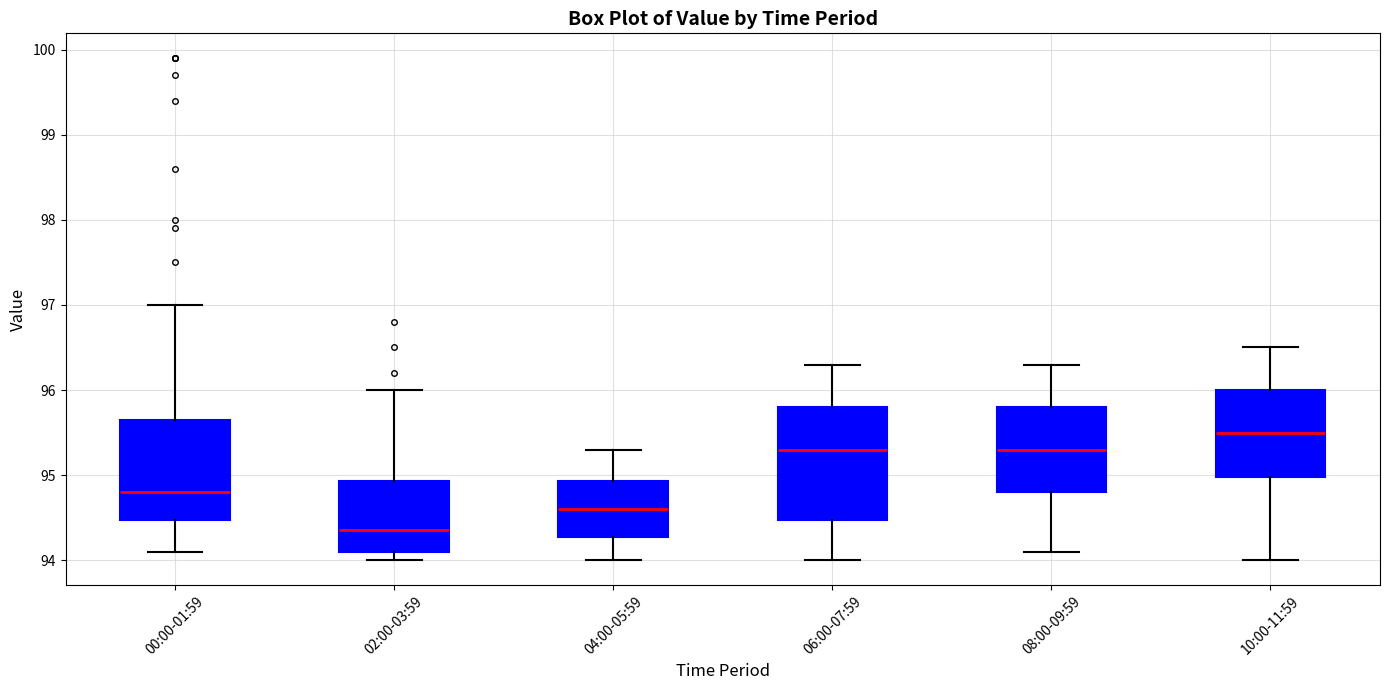

Reading left to right, transcribe this box plot: for each box, give where its median line is, the range the box spans, and where its two whiskers end, as read against the y-axis. The values are not printed on the chart, so give them approximately, as read against the axis.

00:00-01:59: median 94.8, box 94.5 to 95.7, whiskers 94.1 to 97.0
02:00-03:59: median 94.4, box 94.1 to 94.9, whiskers 94.0 to 96.0
04:00-05:59: median 94.6, box 94.3 to 94.9, whiskers 94.0 to 95.3
06:00-07:59: median 95.3, box 94.5 to 95.8, whiskers 94.0 to 96.3
08:00-09:59: median 95.3, box 94.8 to 95.8, whiskers 94.1 to 96.3
10:00-11:59: median 95.5, box 95.0 to 96.0, whiskers 94.0 to 96.5